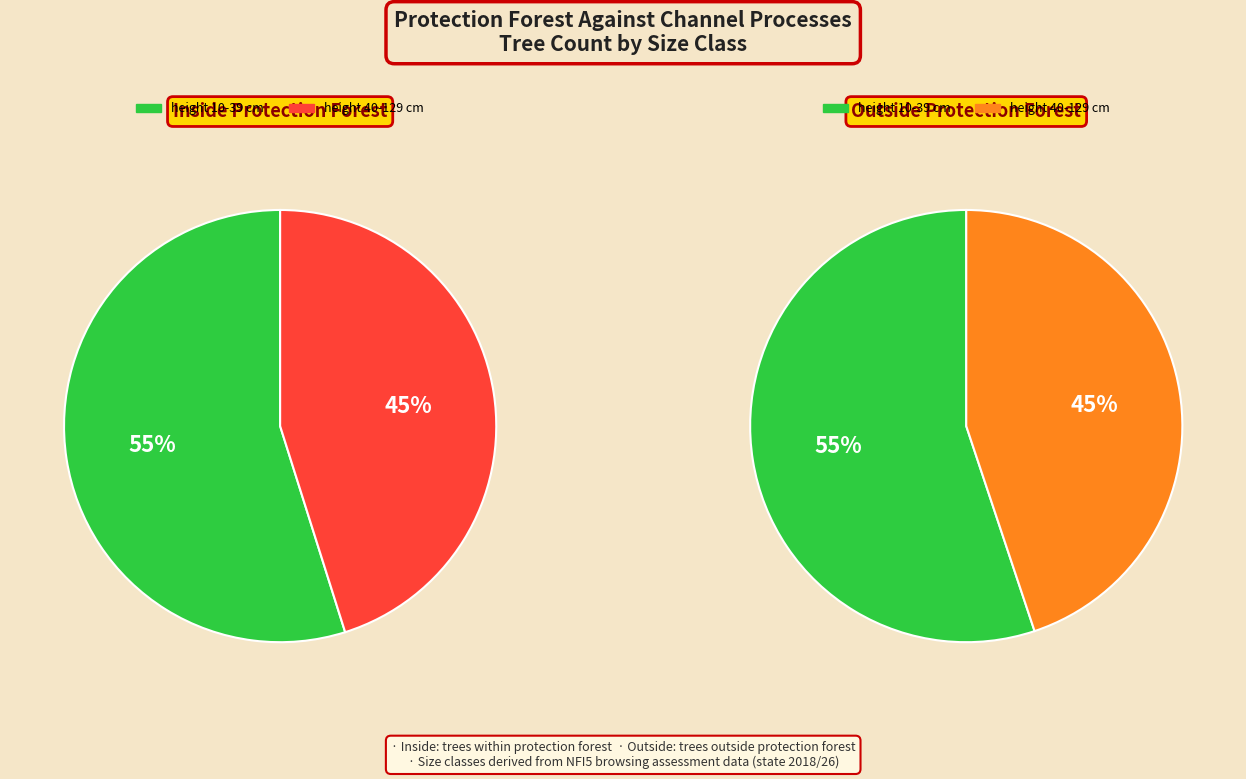

Is it true that DBH 0-3.9 cm is 8% of the pie?

False